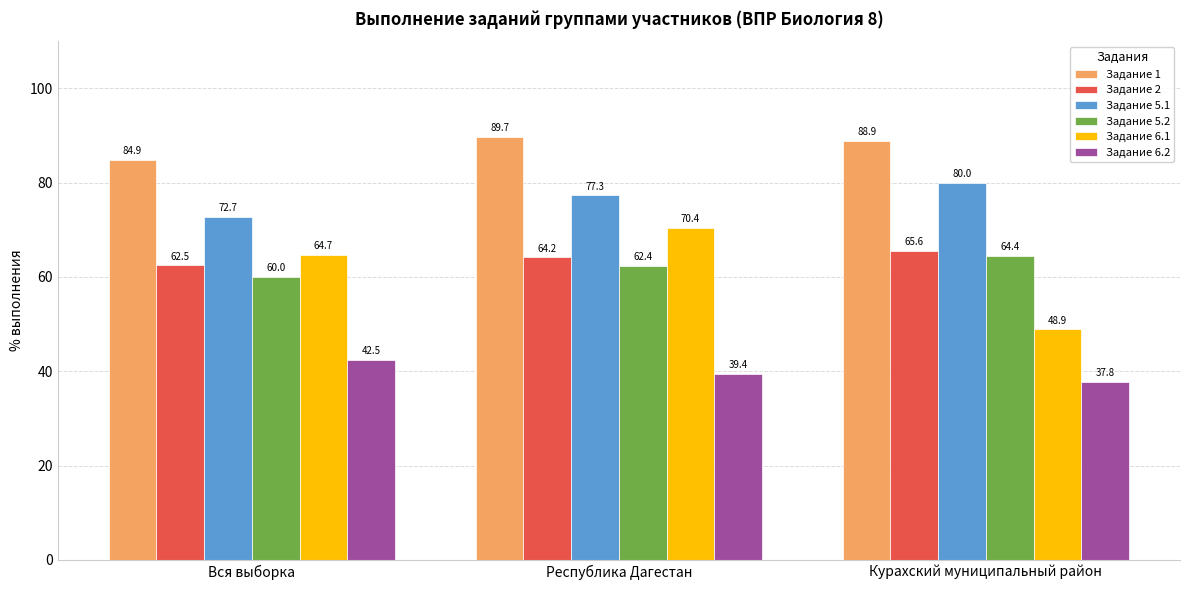

What is the minimum value shown in the chart?

37.8